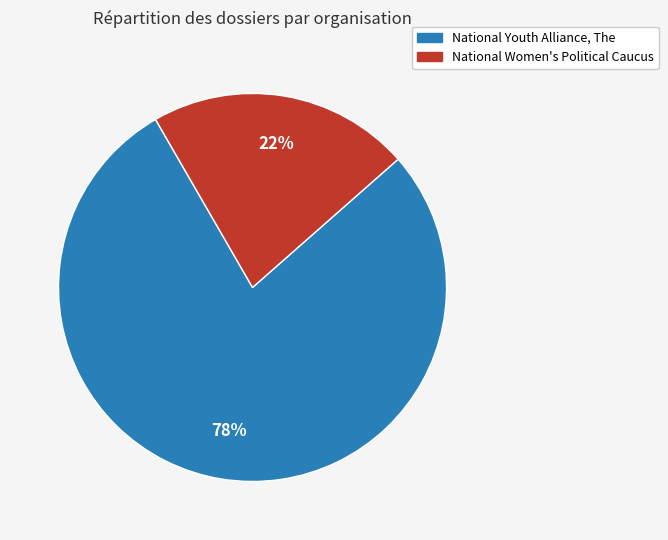

How many segments does this pie chart have?

2